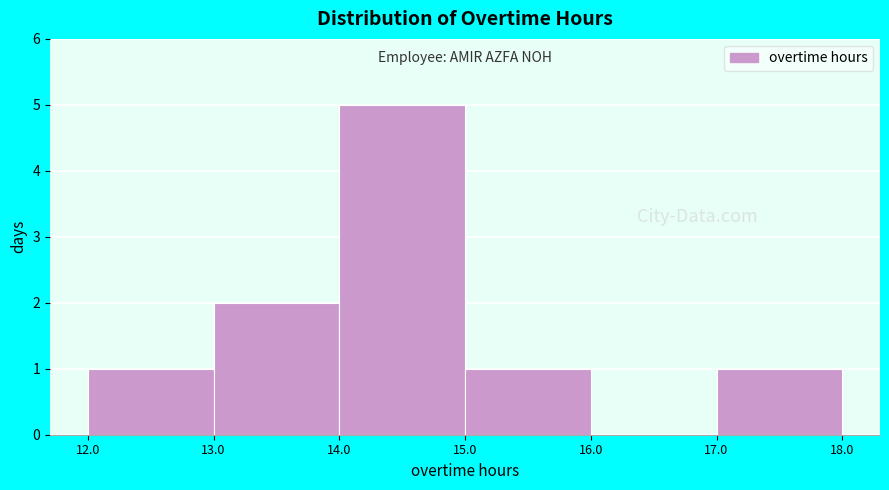

Reading left to right, transcribe this chart: for each bar, give the range it covers on the x-axis and its height. The values are not printed on the chart, so give them approximately, as read against the axis.

12.0 to 13.0: 1
13.0 to 14.0: 2
14.0 to 15.0: 5
15.0 to 16.0: 1
16.0 to 17.0: 0
17.0 to 18.0: 1